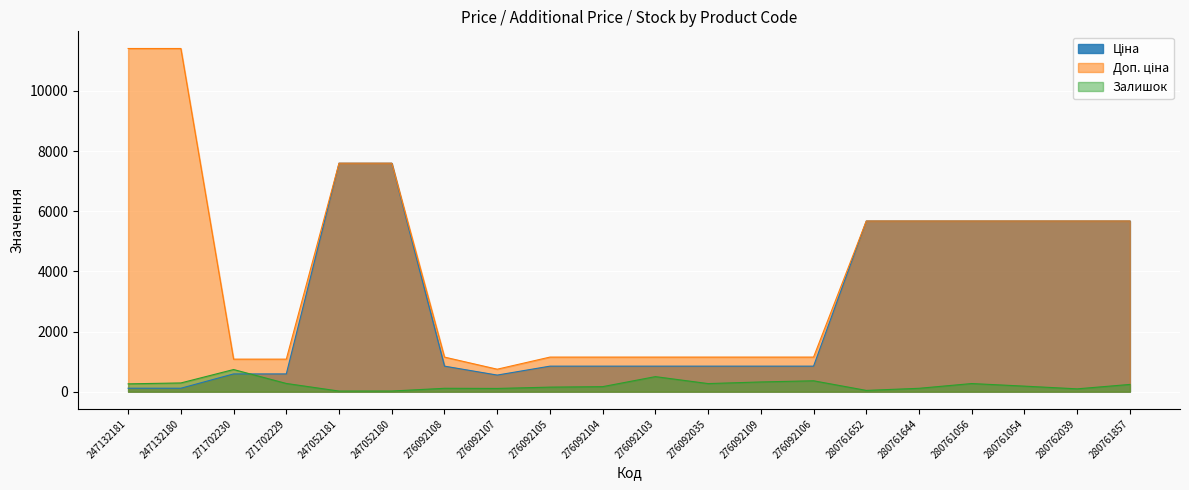

The value of Залишок at 247132181 is 260.0. True or false?

True